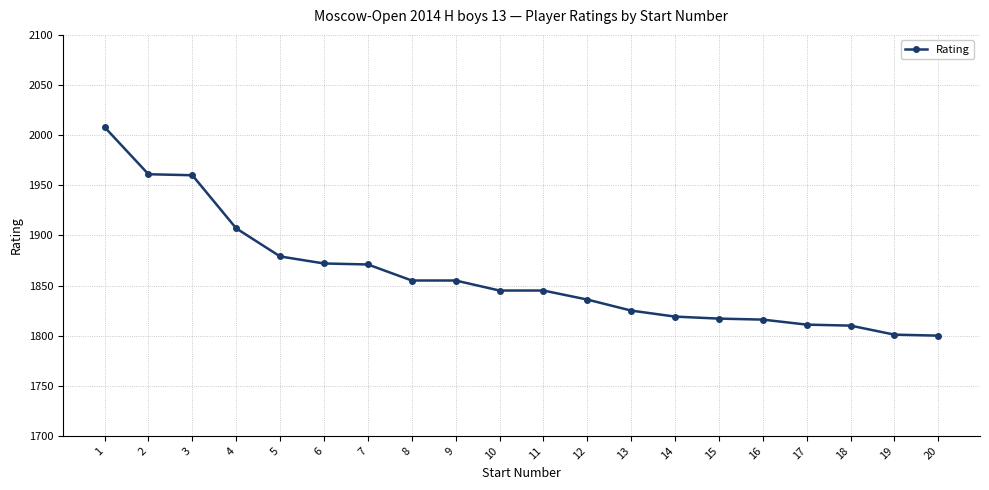

What is the value of the 11th point from the left?

1845